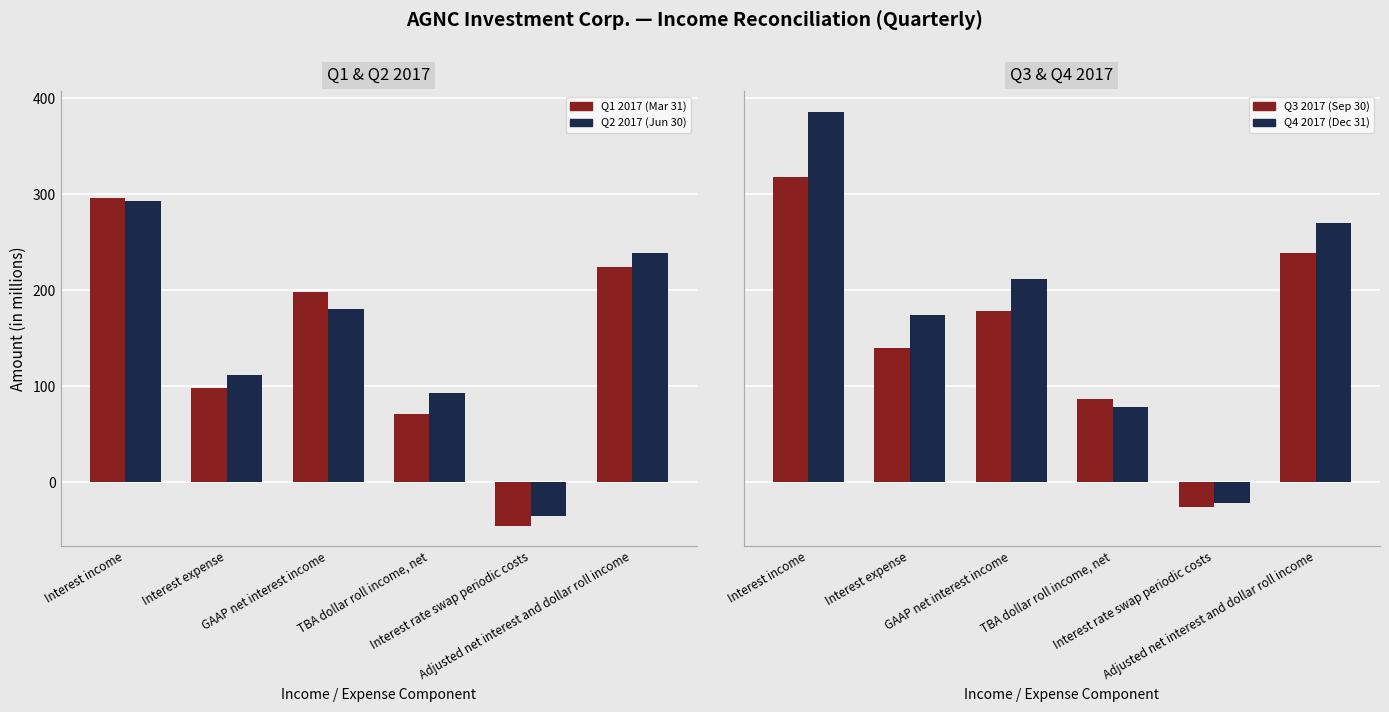

What is the label of the 4th bar from the right?

GAAP net interest income